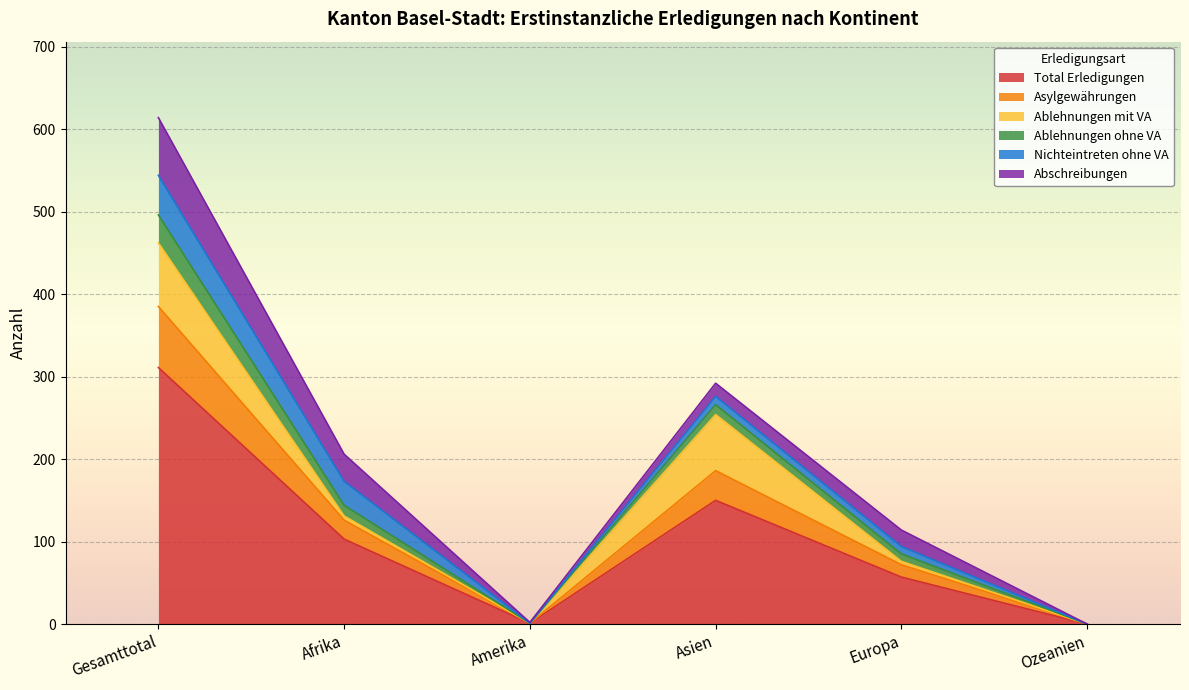

What is the greatest value displayed?

614